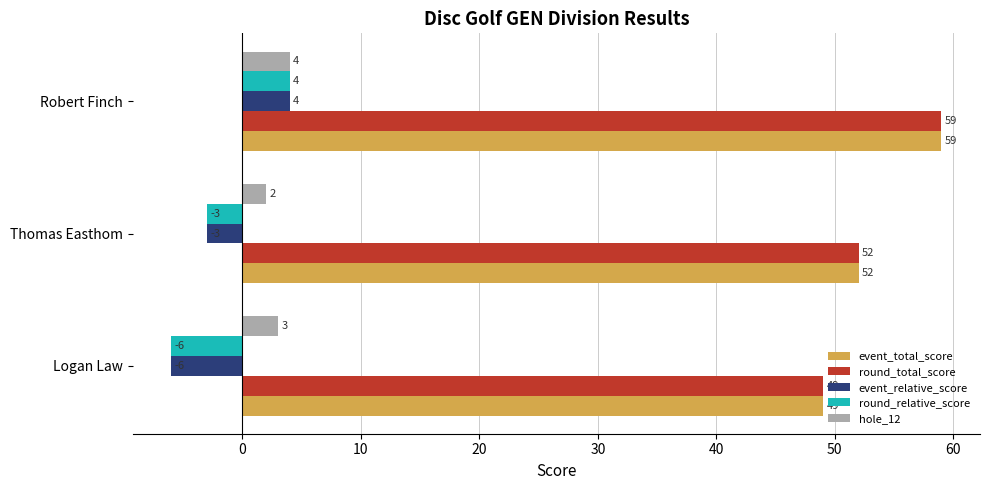

Where is event_relative_score nearest to the value -1?

Thomas Easthom